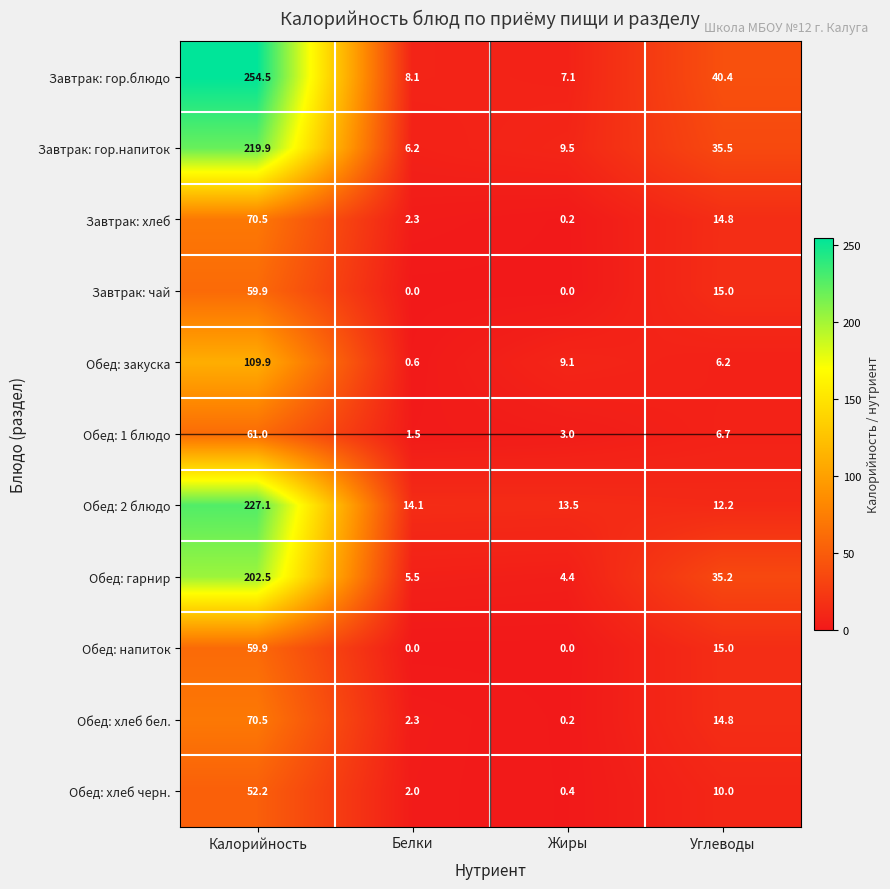

Which category has the lowest value in the Обед: хлеб черн. series?

Жиры